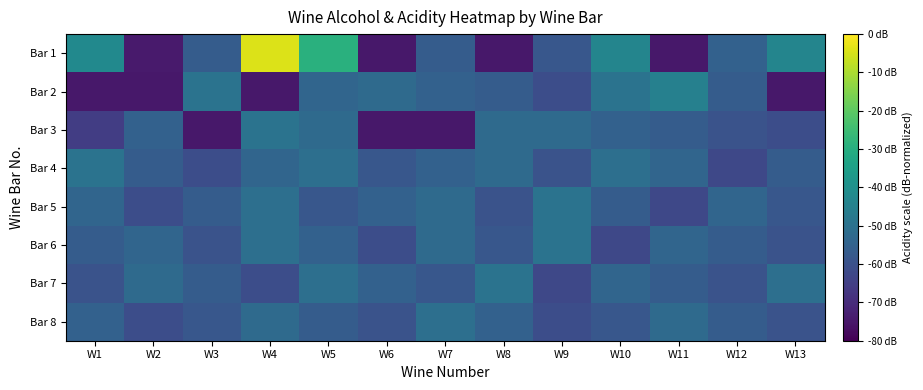

At which category is the sum across all series the highest?

W4